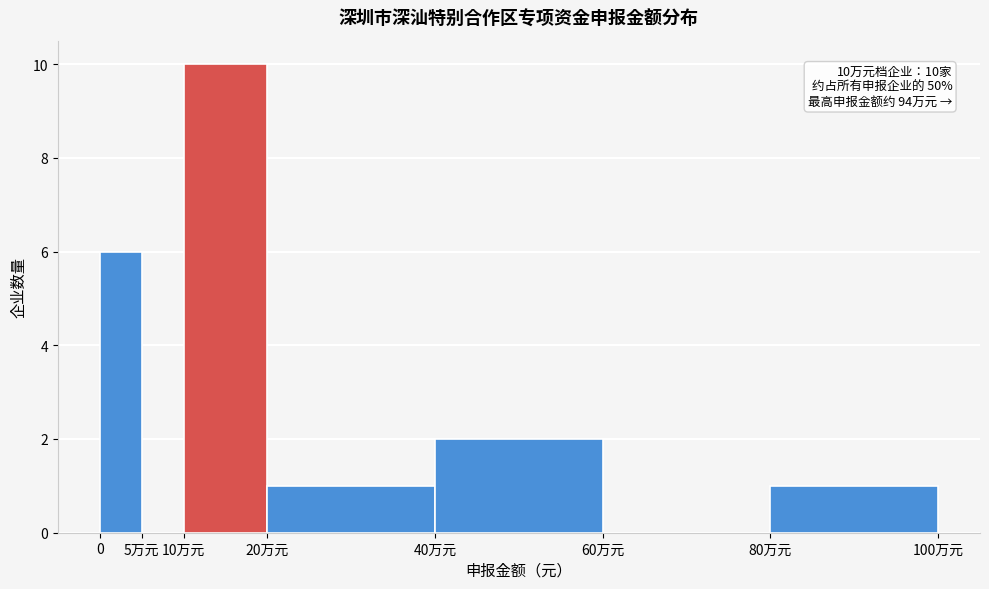

Reading left to right, list all the values displayed in this chart.

0=6	5万元=0	10万元=10	20万元=1	40万元=2	60万元=0	80万元=1